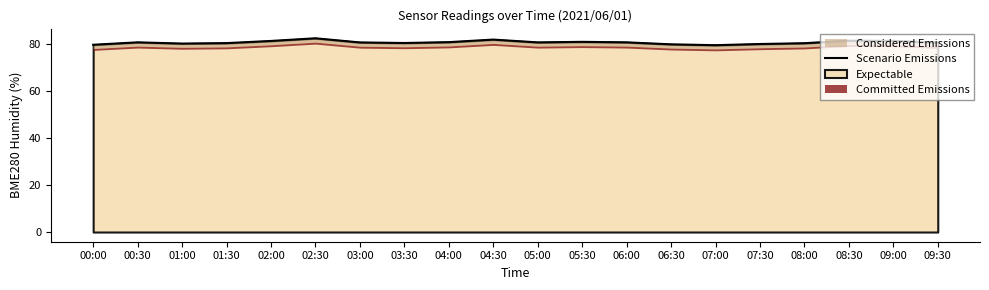

List the labels in order of value, largest first.

02:30, 04:30, 08:30, 09:00, 02:00, 05:30, 04:00, 00:30, 06:00, 05:00, 03:00, 09:30, 03:30, 01:30, 08:00, 01:00, 07:30, 06:30, 00:00, 07:00